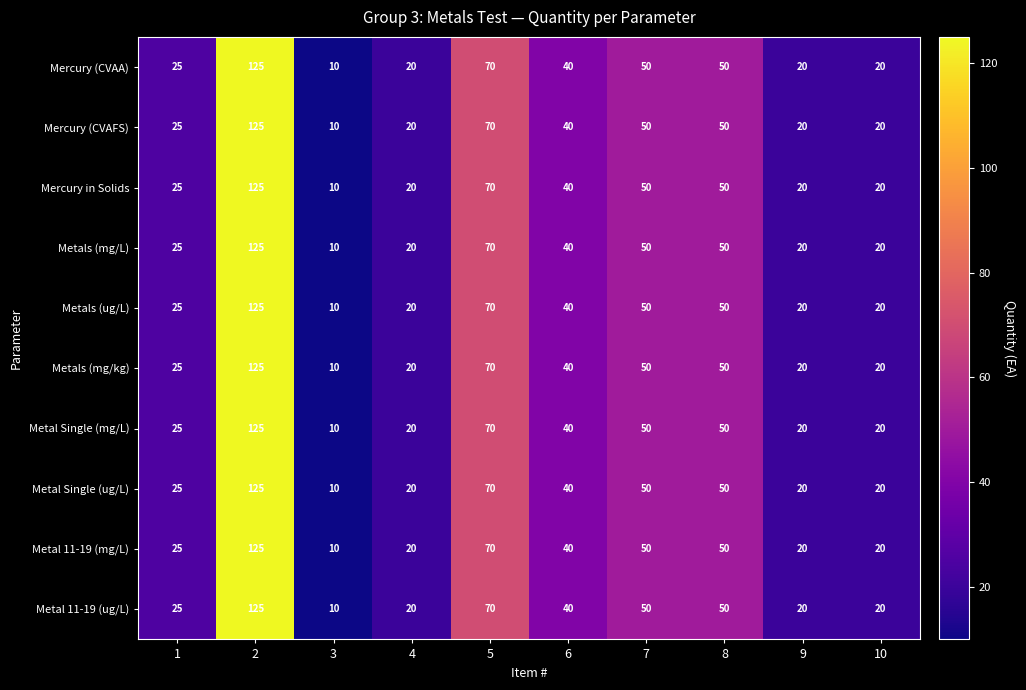

Count the number of data series in this chart.

10